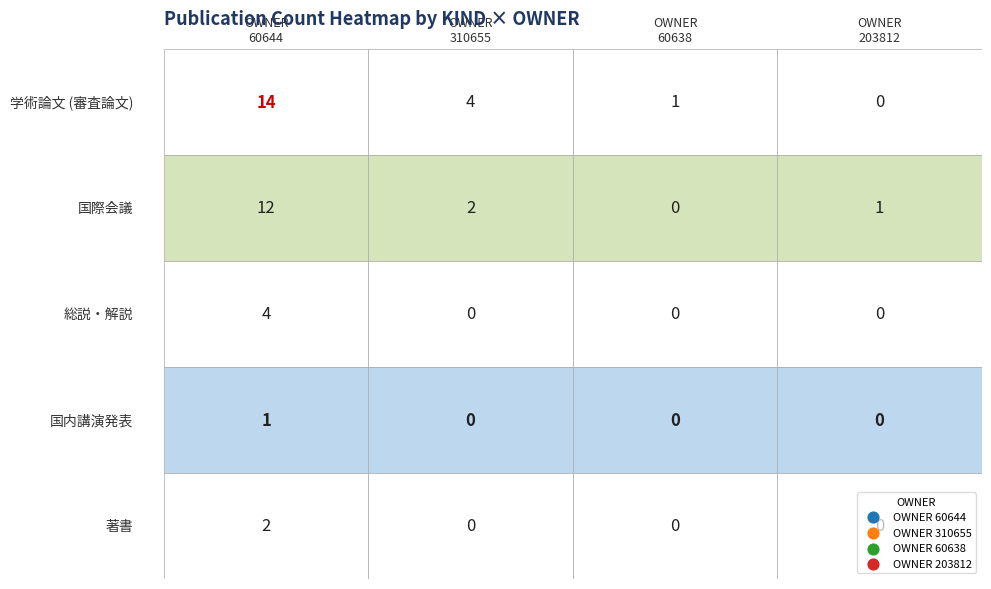

What is the highest value of the 60644 series?

14